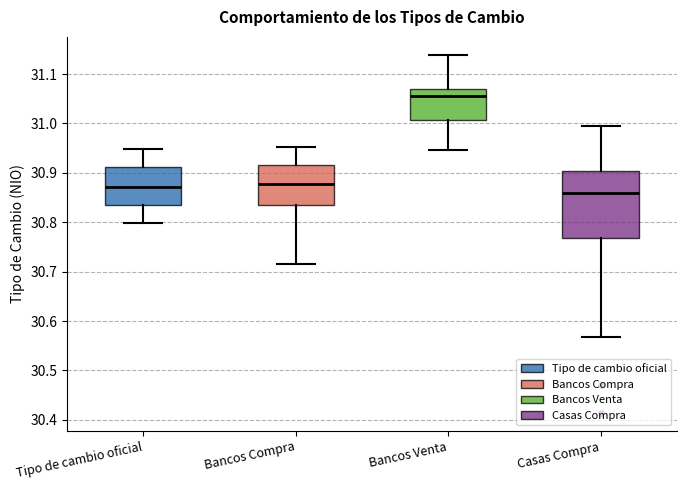

Reading left to right, transcribe this box plot: for each box, give where its median line is, the range the box spans, and where its two whiskers end, as read against the y-axis. The values are not printed on the chart, so give them approximately, as read against the axis.

Tipo de cambio oficial: median 30.87, box 30.84 to 30.91, whiskers 30.80 to 30.95
Bancos Compra: median 30.88, box 30.83 to 30.92, whiskers 30.72 to 30.95
Bancos Venta: median 31.05, box 31.01 to 31.07, whiskers 30.95 to 31.14
Casas Compra: median 30.86, box 30.77 to 30.90, whiskers 30.57 to 31.00